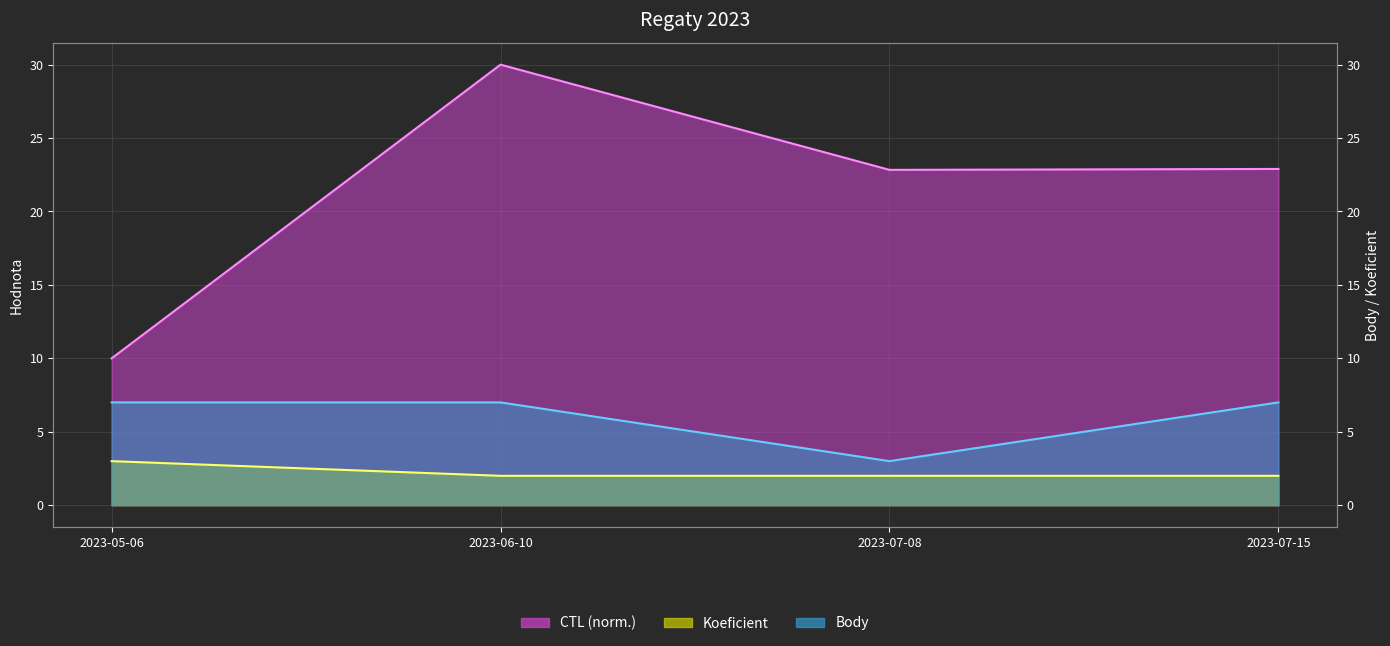

Is the value of CTL at 2023-07-15 greater than the value of Body at 2023-05-06?

Yes